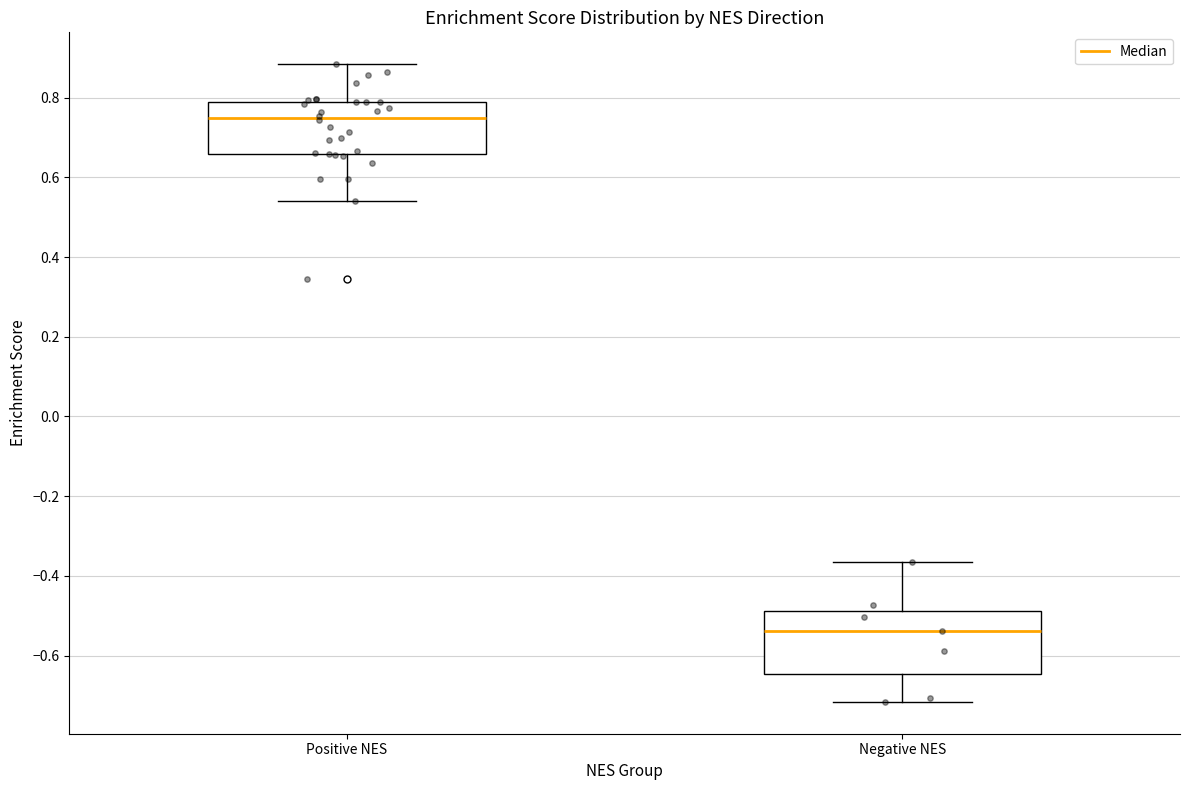

Where does the upper whisker of the box for Positive NES end on the y-axis? The values are not printed on the chart, so give them approximately, as read against the axis.

0.88